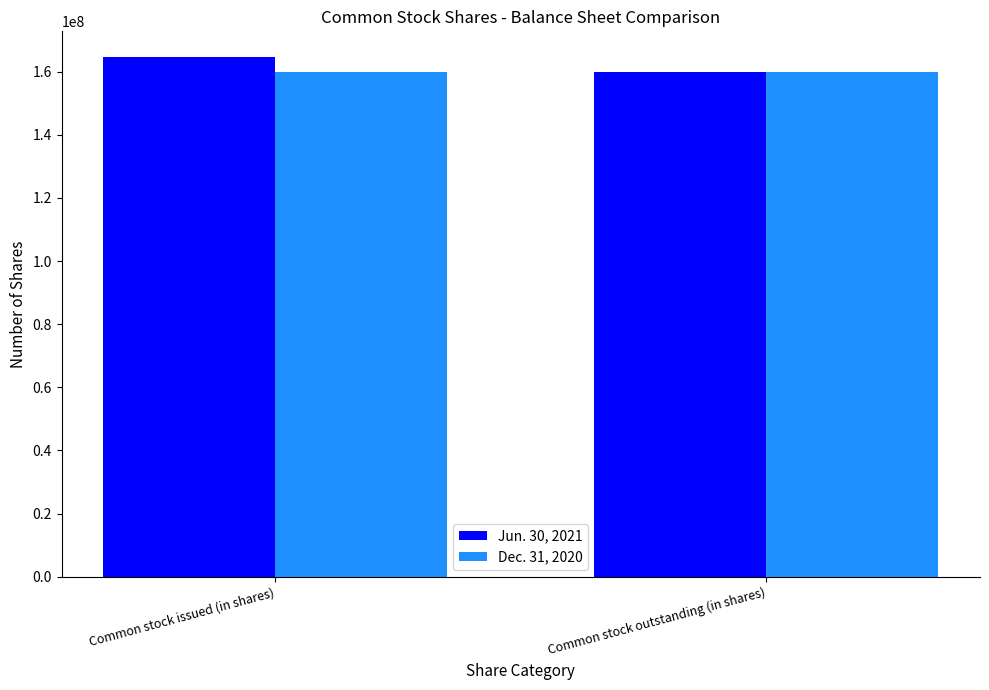

What is the maximum value for Dec. 31, 2020?

159999917